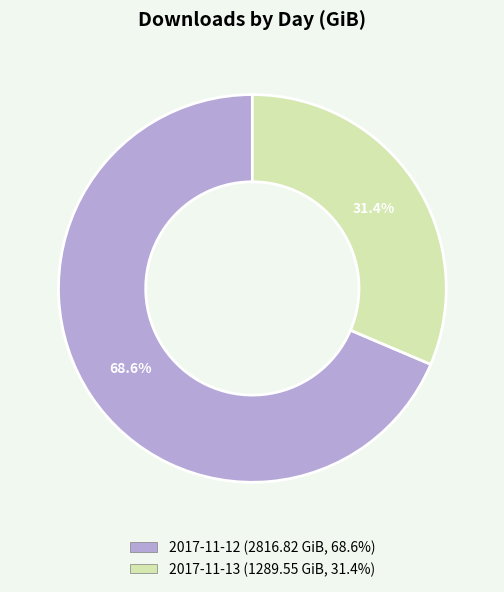

Approximately how many times larger is the value at 2017-11-12 compared to 2017-11-13?

2.2